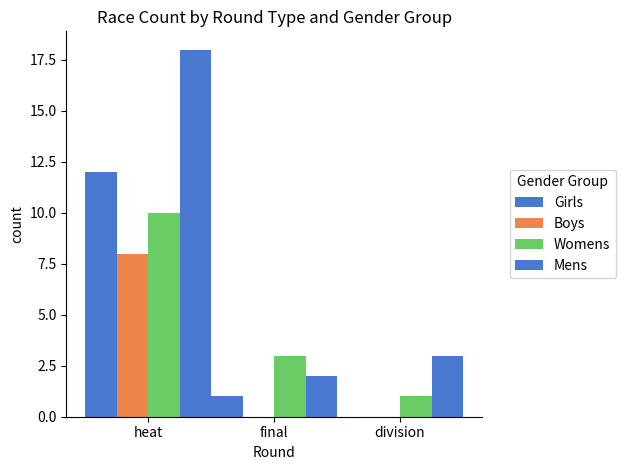

How many groups of bars are there?

3